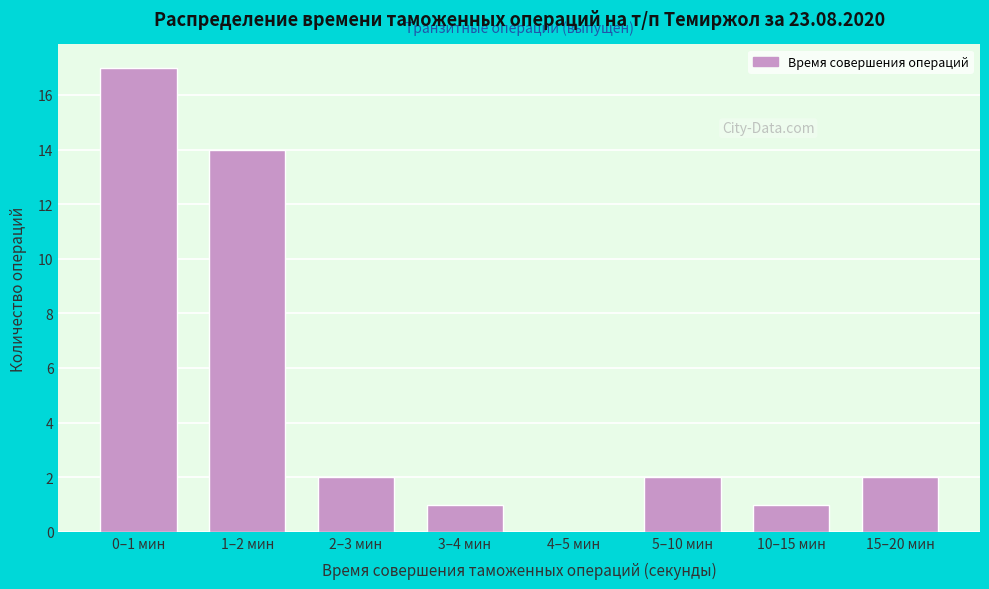

Reading left to right, transcribe all the data shown in this chart.

0–1 мин=17	1–2 мин=14	2–3 мин=2	3–4 мин=1	4–5 мин=0	5–10 мин=2	10–15 мин=1	15–20 мин=2